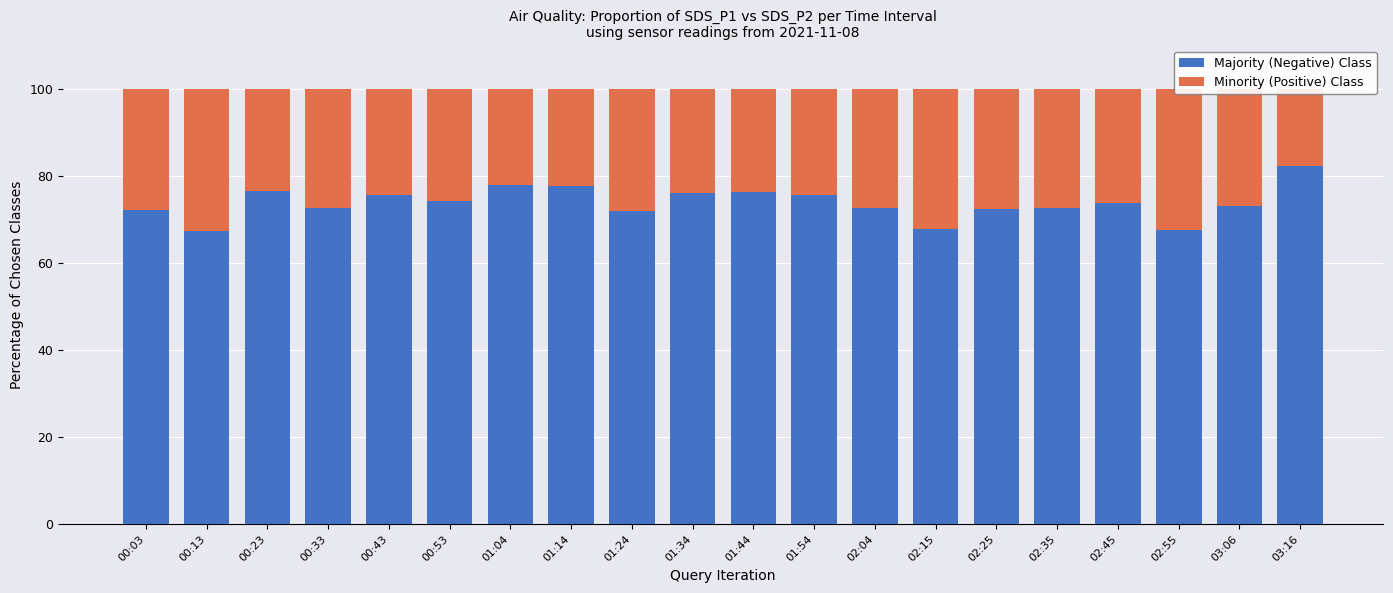

List the series in order of their overall mean, highest first.

Majority (Negative) Class, Minority (Positive) Class